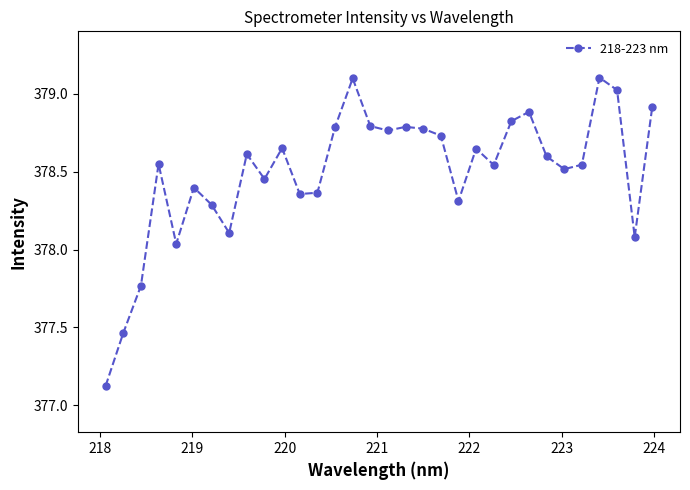

What is the sum of all values?

12111.9